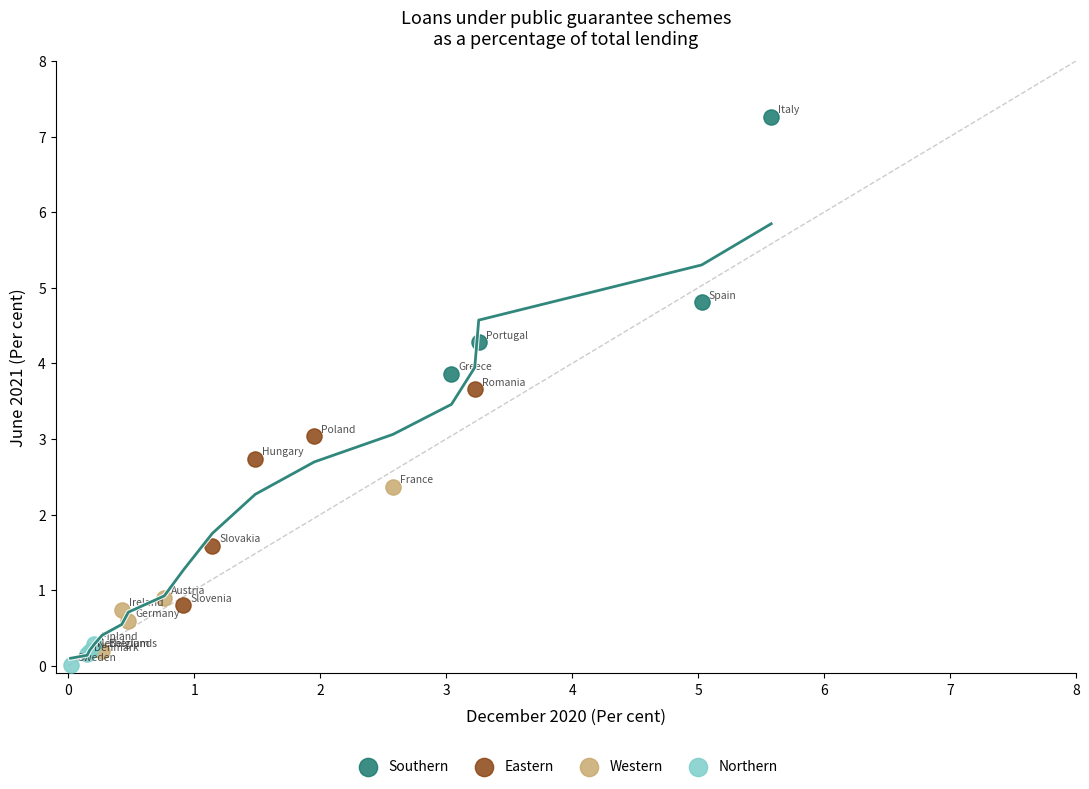

Which series contains the highest Y value?

Southern